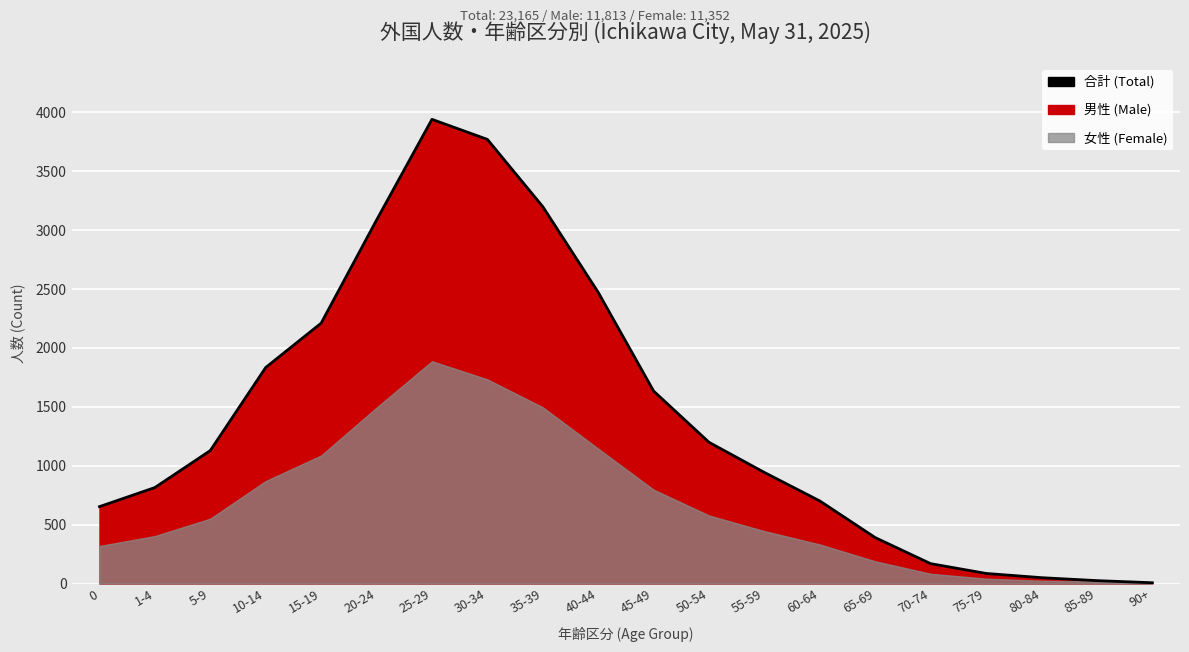

Reading left to right, what are all the values shown in this chart?

0=653	1-4=815	5-9=1129	10-14=1834	15-19=2210	20-24=3085	25-29=3940	30-34=3770	35-39=3199	40-44=2472	45-49=1634	50-54=1199	55-59=943	60-64=701	65-69=390	70-74=169	75-79=86	80-84=50	85-89=25	90+=7